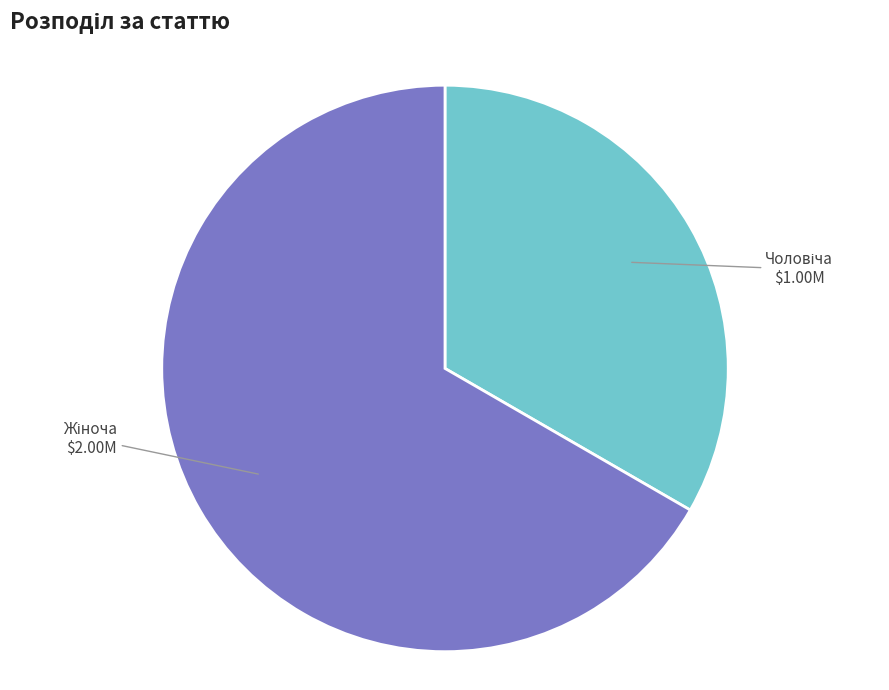

Does any single category account for the majority?

Yes